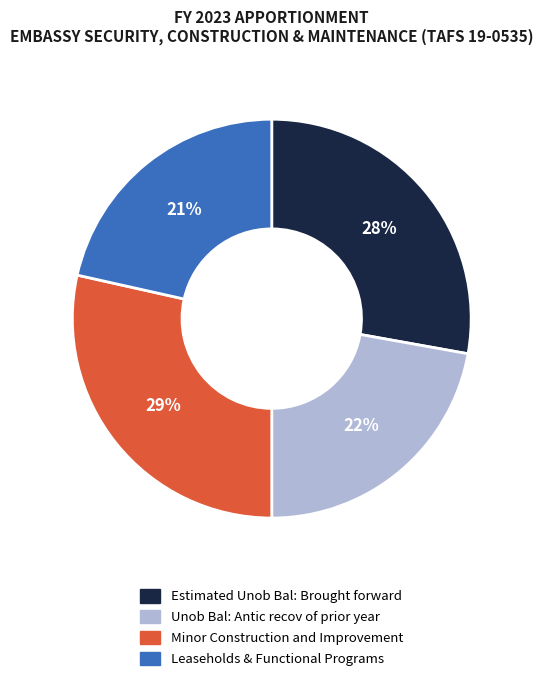

How many slices are in this pie chart?

4